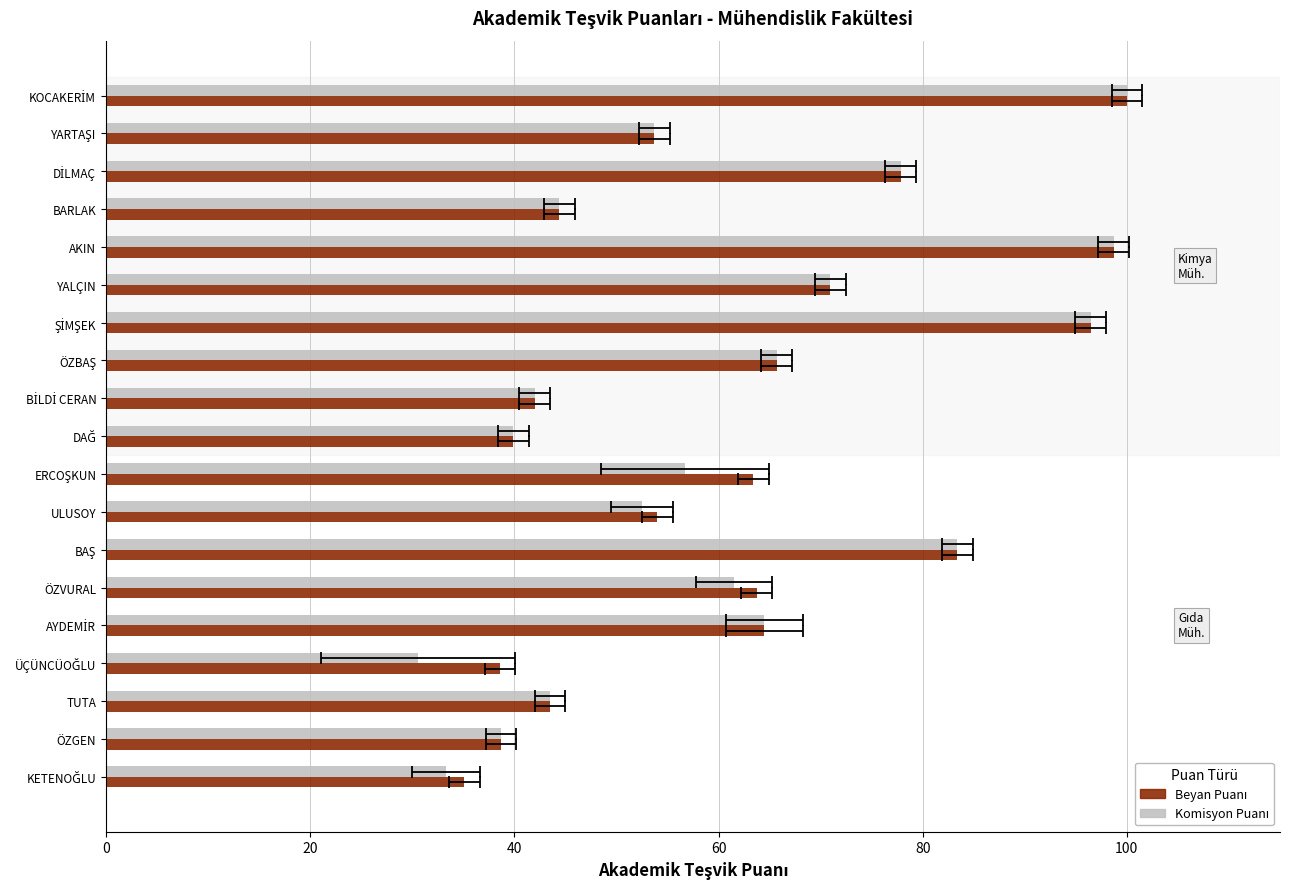

What is the greatest value displayed?

100.0